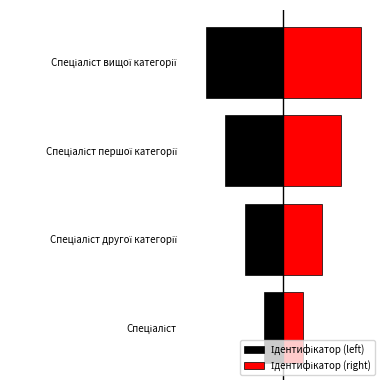

Count the number of data series in this chart.

2